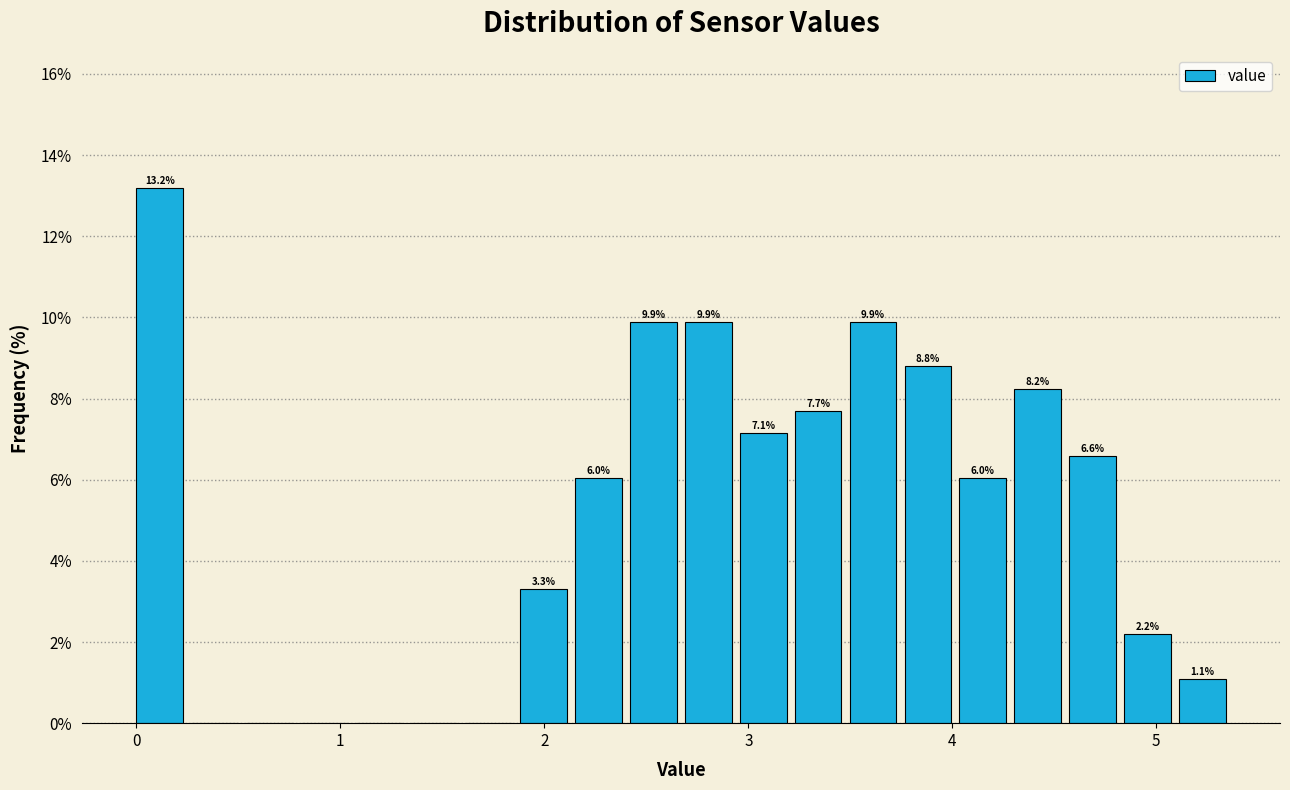

Read against the x-axis, roughly where is the centre of the tallest bar?

0.1